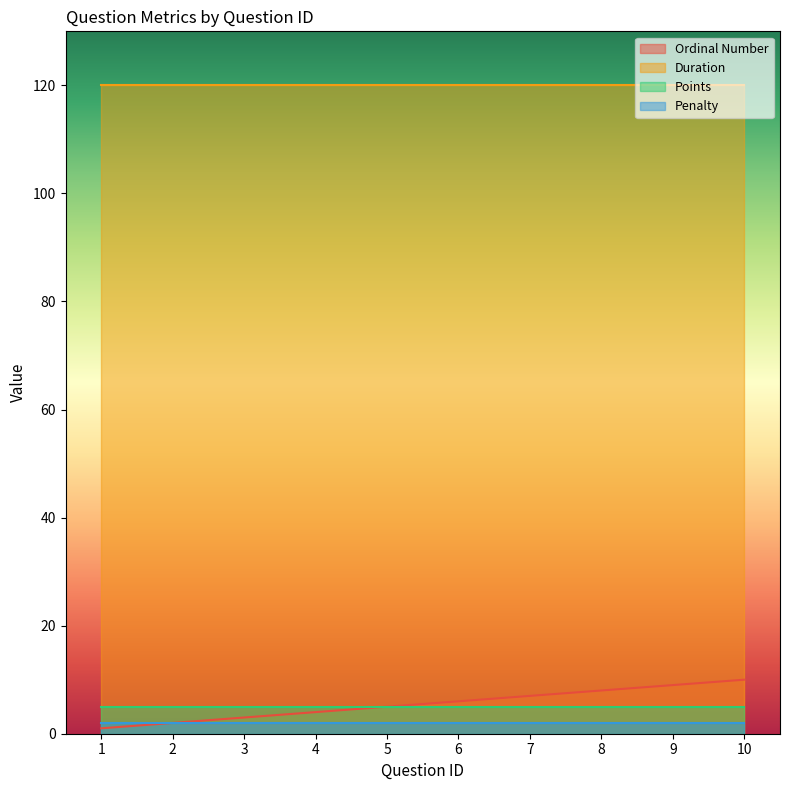

Is it true that Ordinal Number equals 9 at 6?

False